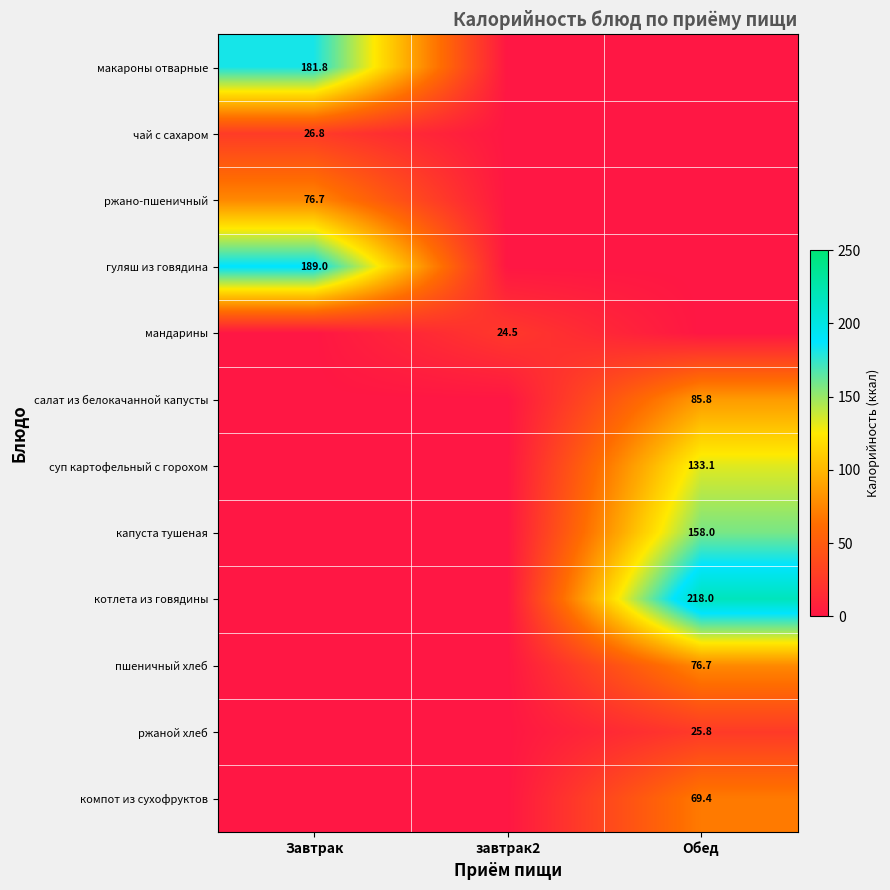

The мандарины series shows 24.5 at завтрак2. True or false?

True